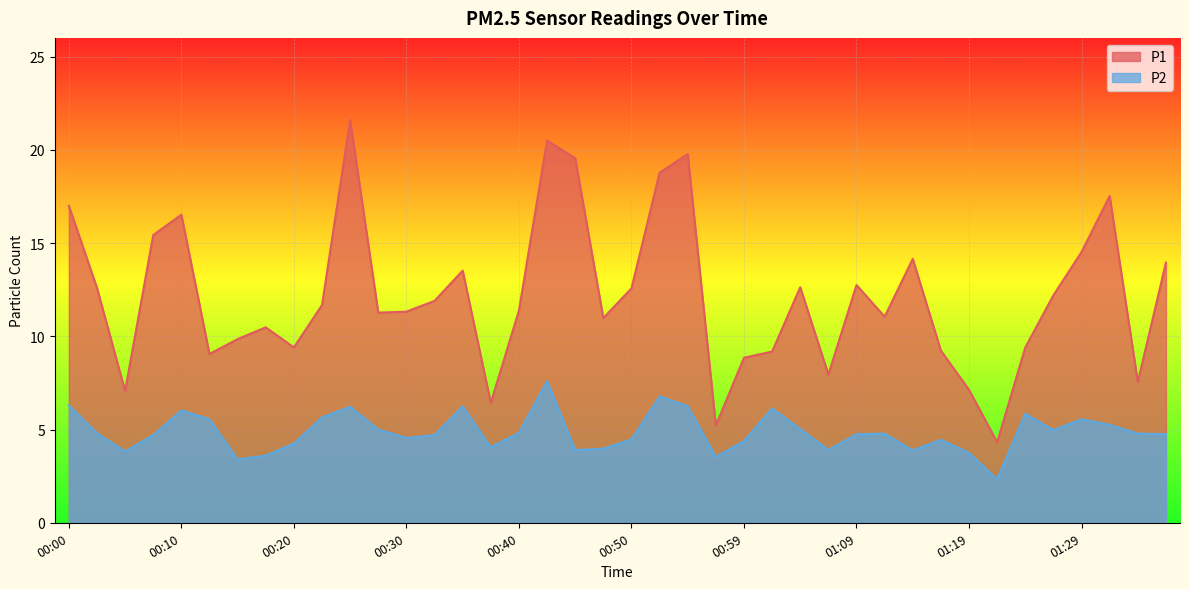

True or false: P1 and P2 intersect in this chart.

False